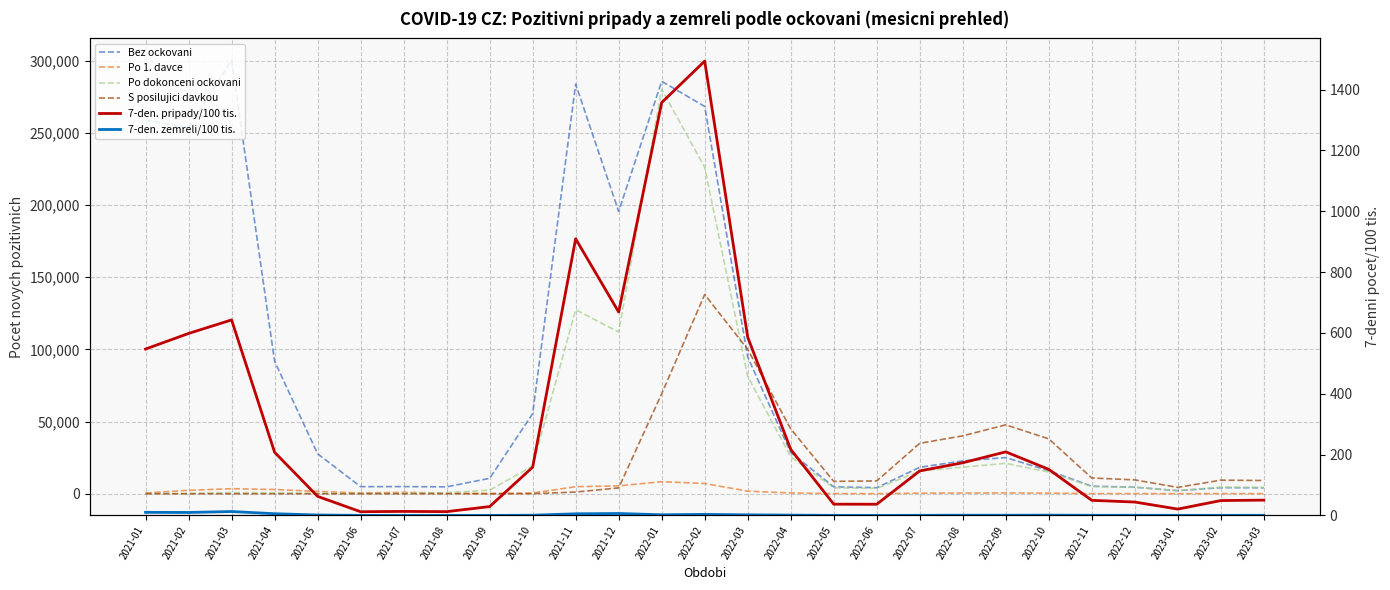

Which series has the widest spread of values?

Bez ockovani